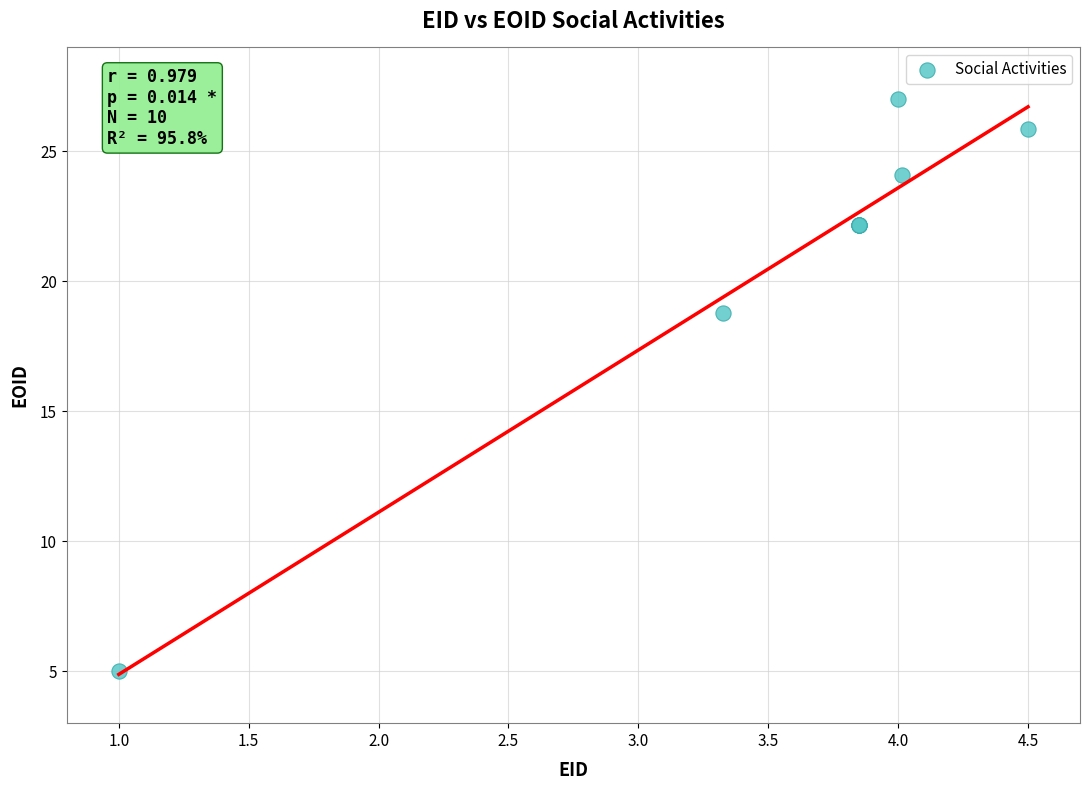

What Y value in the scatter plot is closest to 16?

18.8